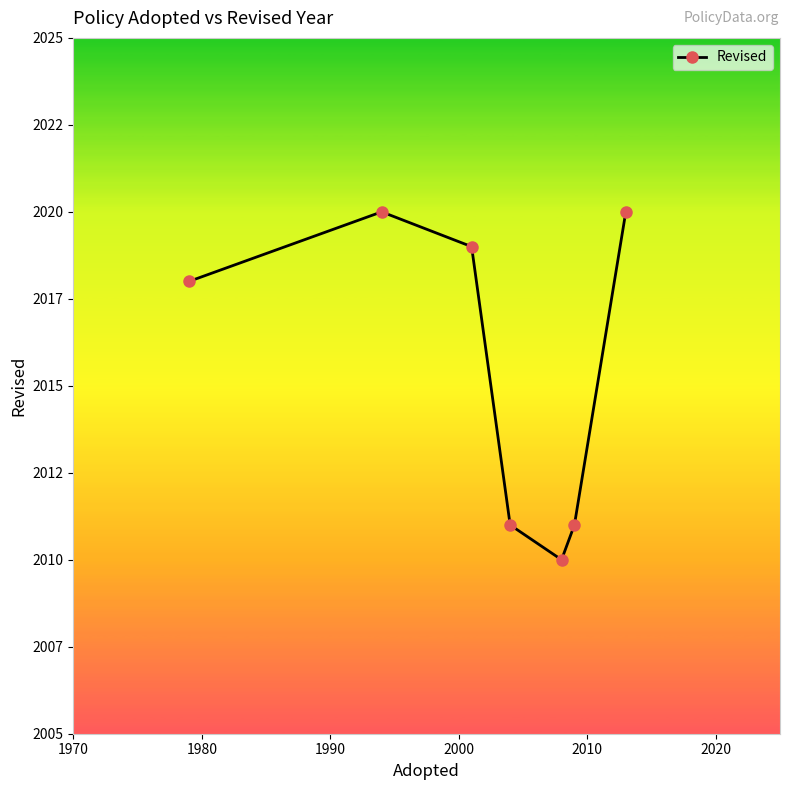

Count the values in the range 2011 to 2020.

6